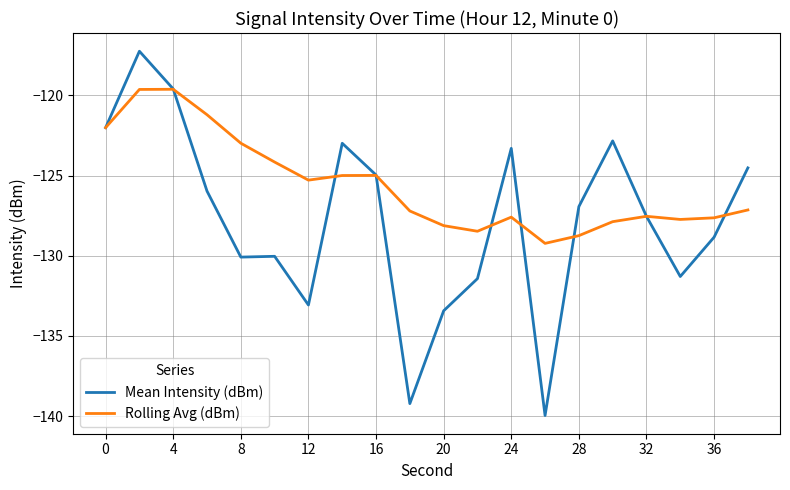

Rank the series by their average value, from lowest to highest.

Mean Intensity (dBm), Rolling Avg (dBm)